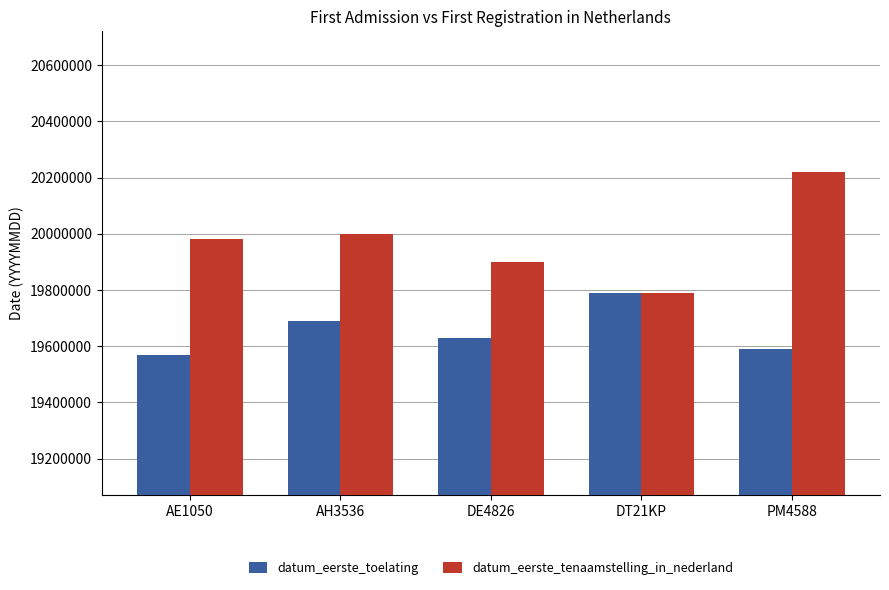

True or false: datum_eerste_toelating has a value of 19690328 at AH3536.

True